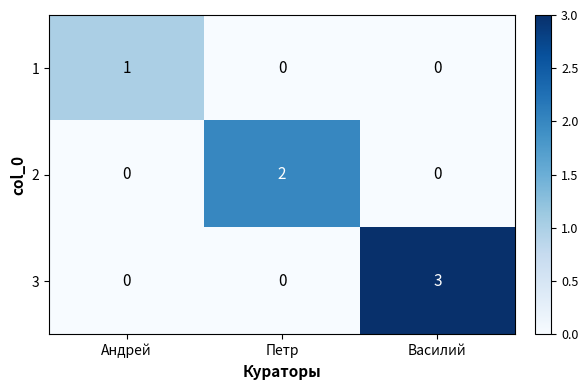

Which series has the largest total across all categories?

3